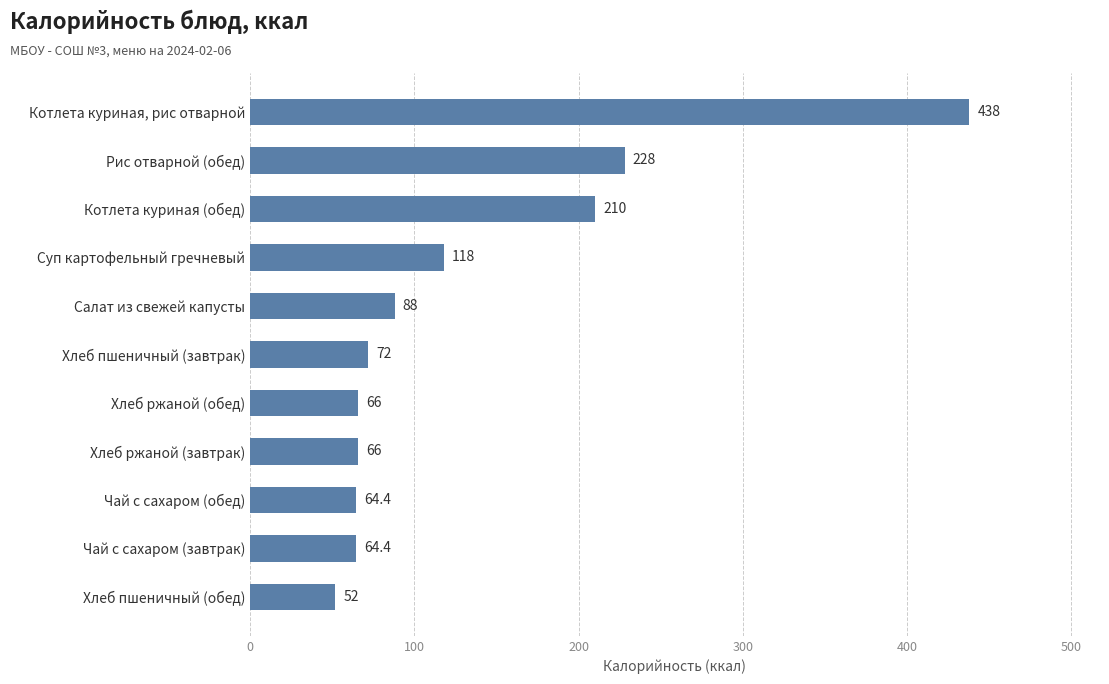

Reading top to bottom, list all the values displayed in this chart.

Котлета куриная, рис отварной=438.0	Рис отварной (обед)=228.0	Котлета куриная (обед)=210.0	Суп картофельный гречневый=118.0	Салат из свежей капусты=88.0	Хлеб пшеничный (завтрак)=72.0	Хлеб ржаной (обед)=66.0	Хлеб ржаной (завтрак)=66.0	Чай с сахаром (обед)=64.4	Чай с сахаром (завтрак)=64.4	Хлеб пшеничный (обед)=52.0